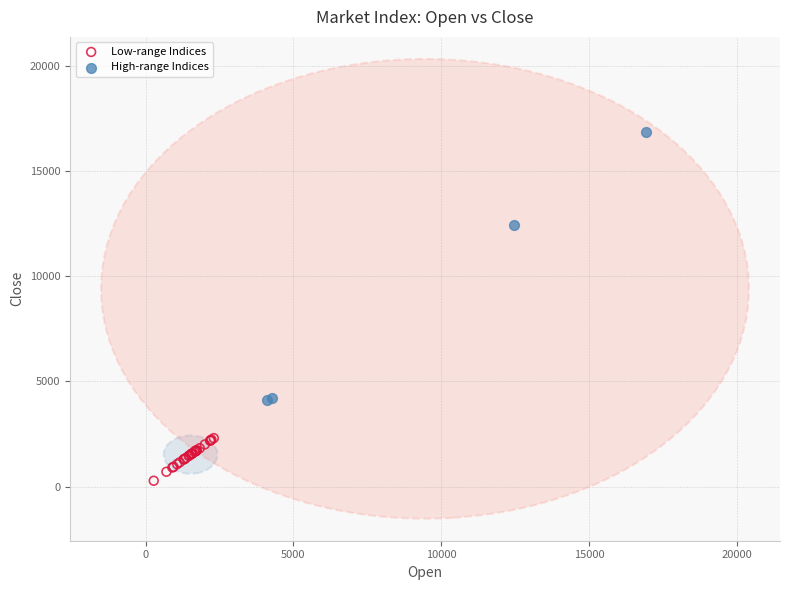

Which series contains the lowest Y value?

Low-range Indices